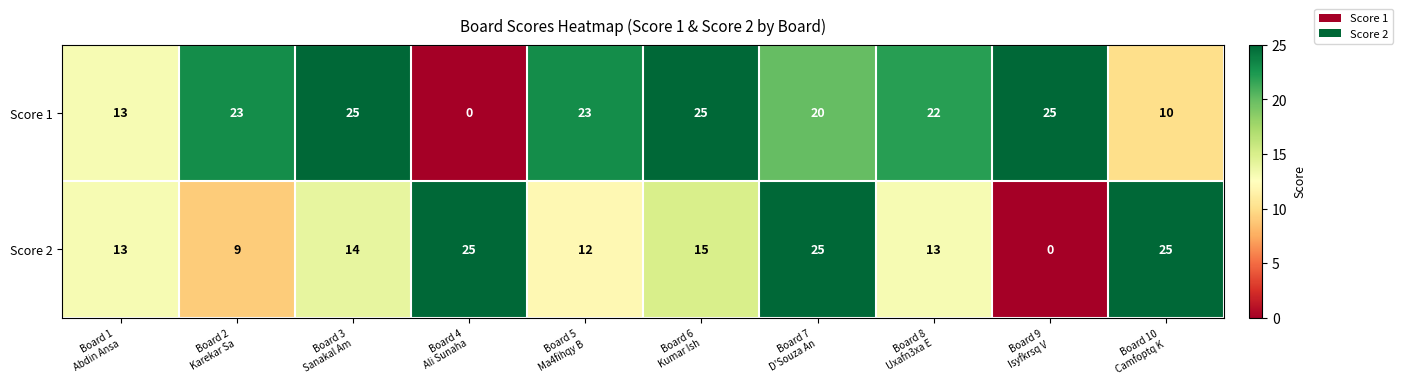

List the series in order of their overall mean, highest first.

Score 1, Score 2